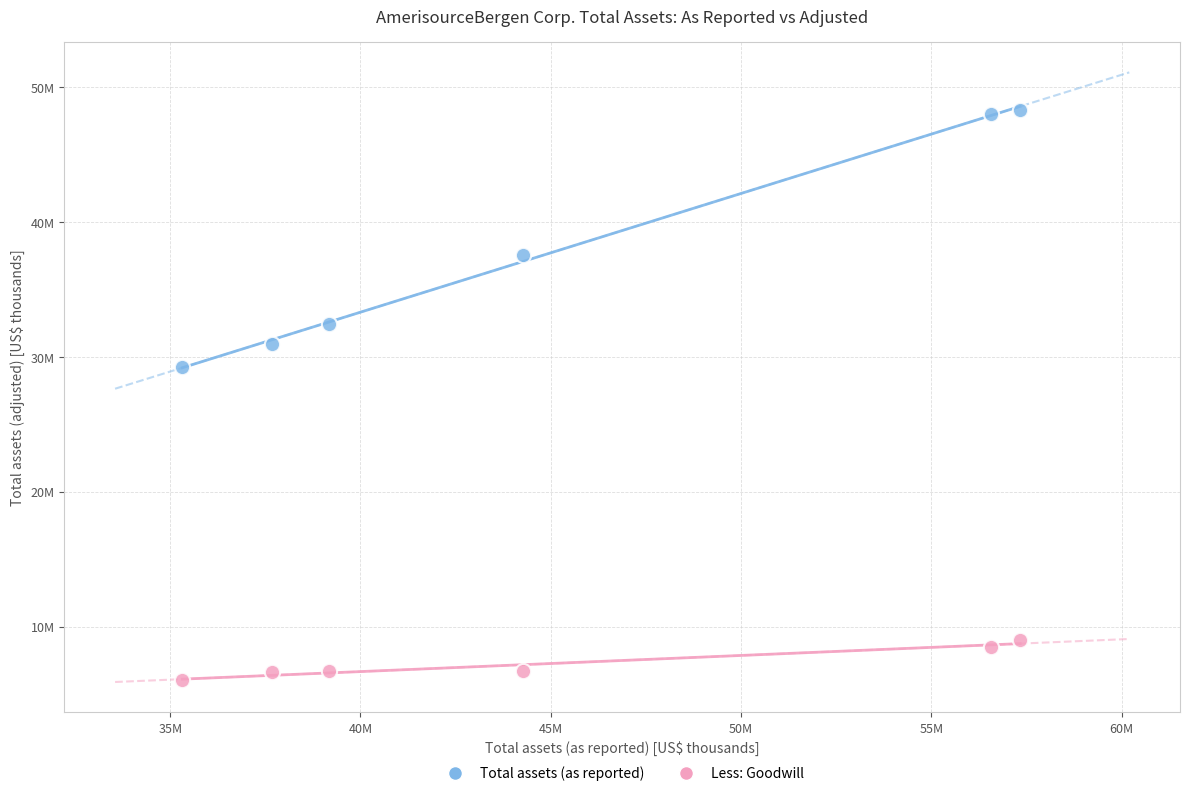

What are all the series names shown in the legend?

Total assets (as reported), Less: Goodwill